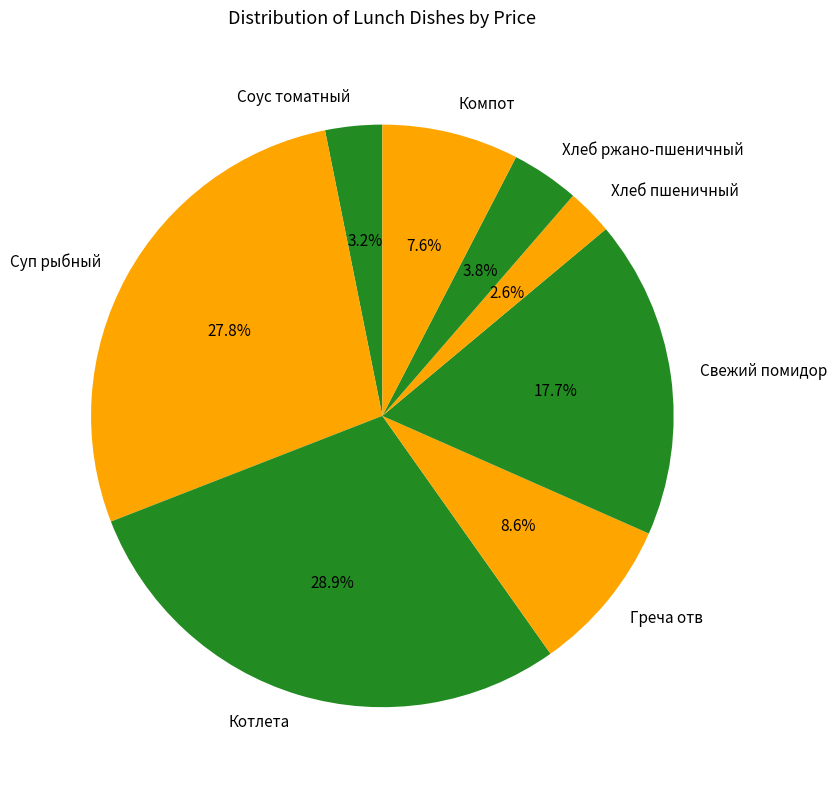

Is it true that Хлеб ржано-пшеничный is 10% of the pie?

False